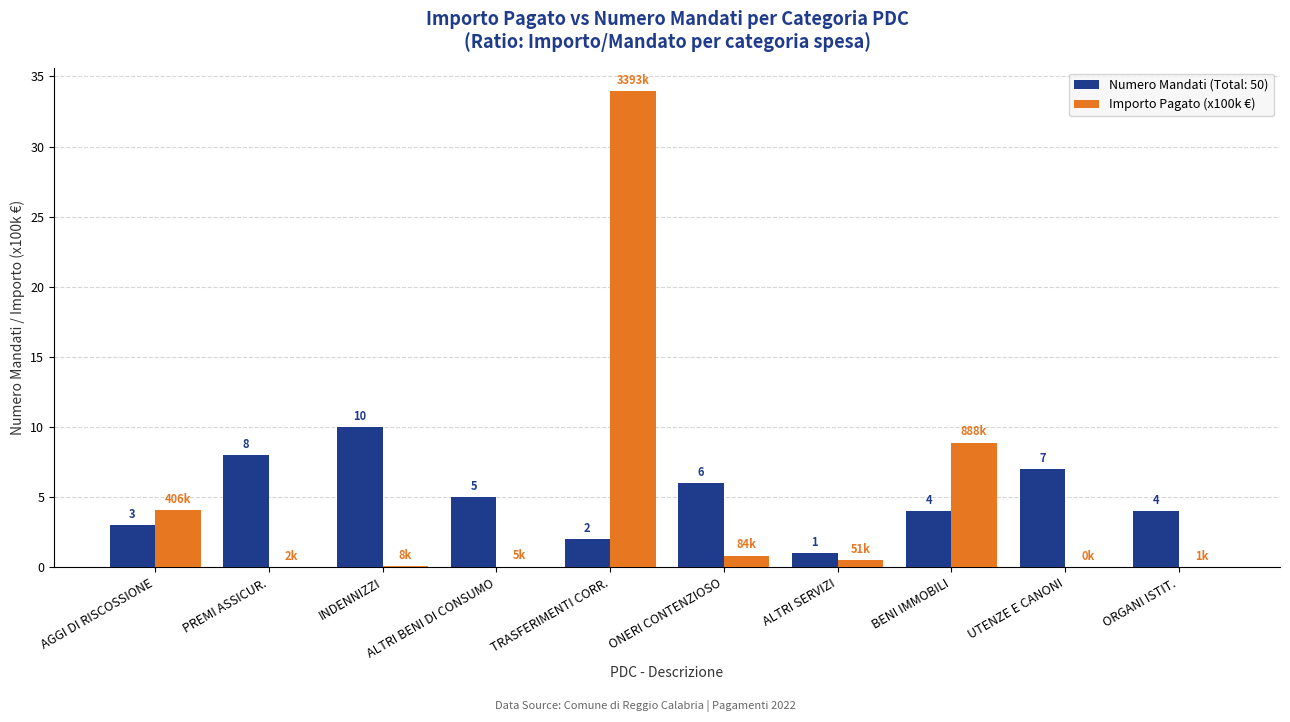

The value of Importo Pagato (x100k €) at TRASFERIMENTI CORR. is 19.1. True or false?

False